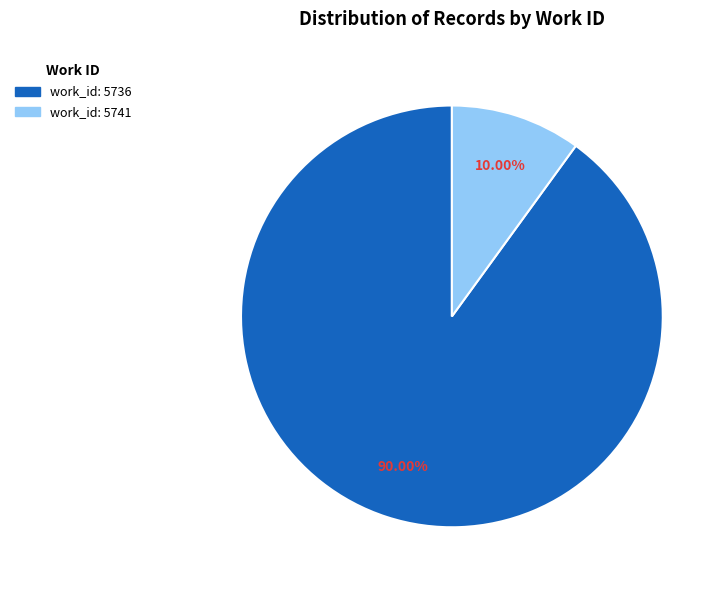

Between work_id: 5741 and work_id: 5736, which is larger?

work_id: 5736